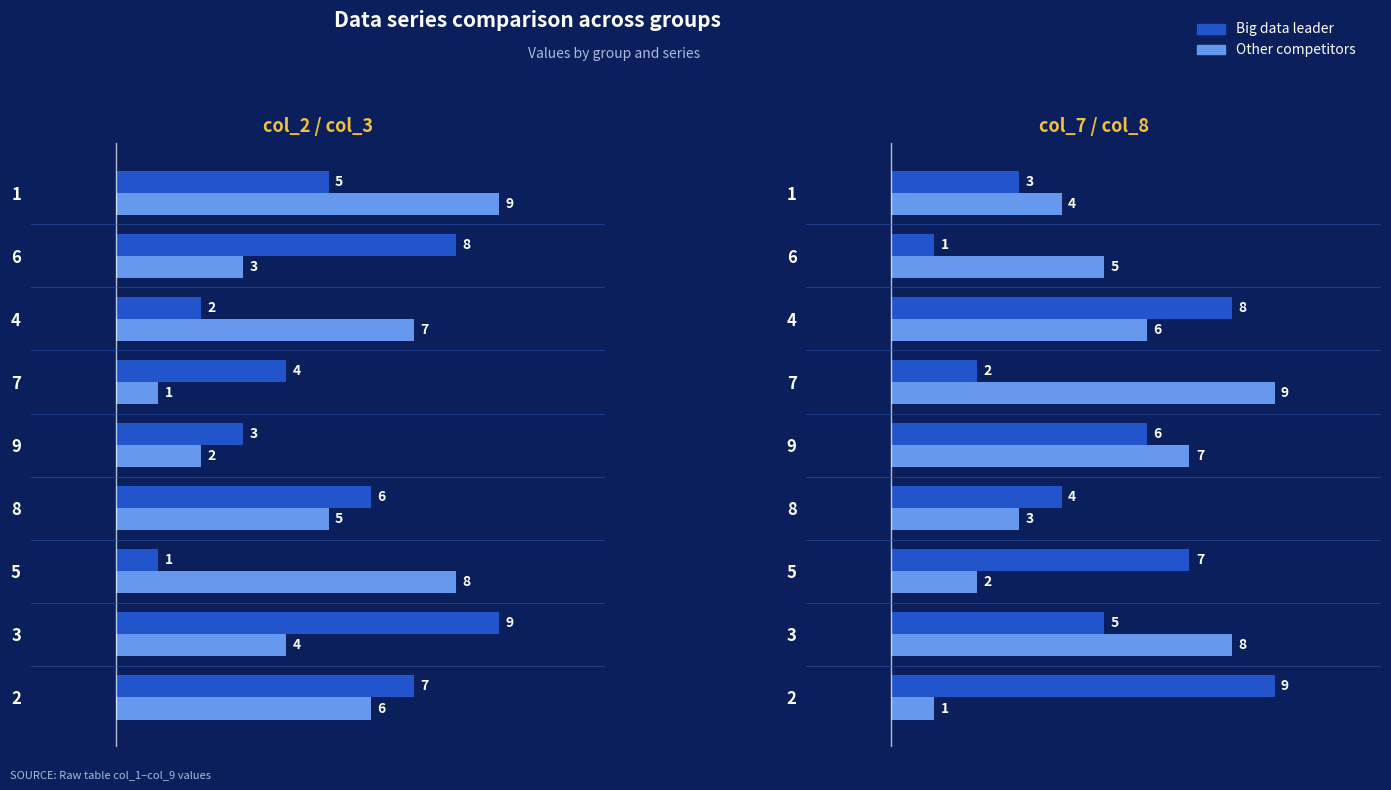

How many bars are there in each group?

4